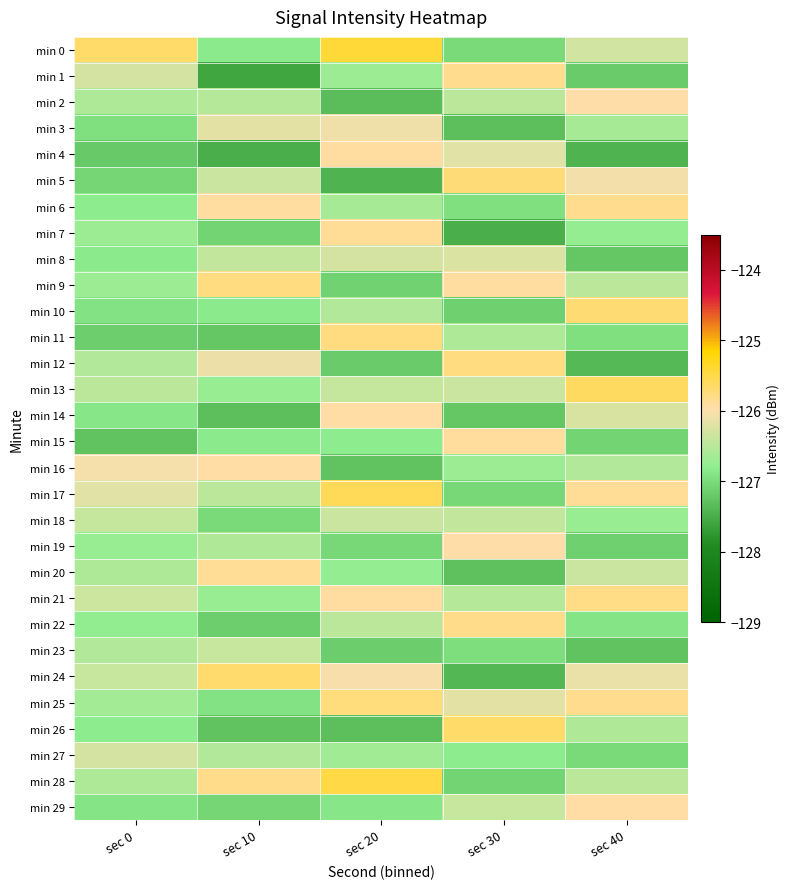

At how many categories does at least one series exceed -127?

5